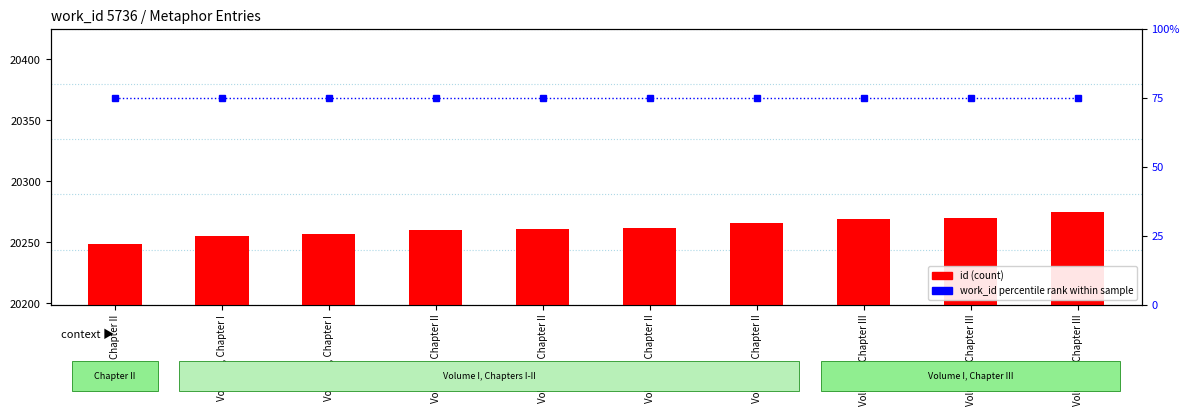

What is the label of the 3rd bar from the left?

Volume I, Chapter I